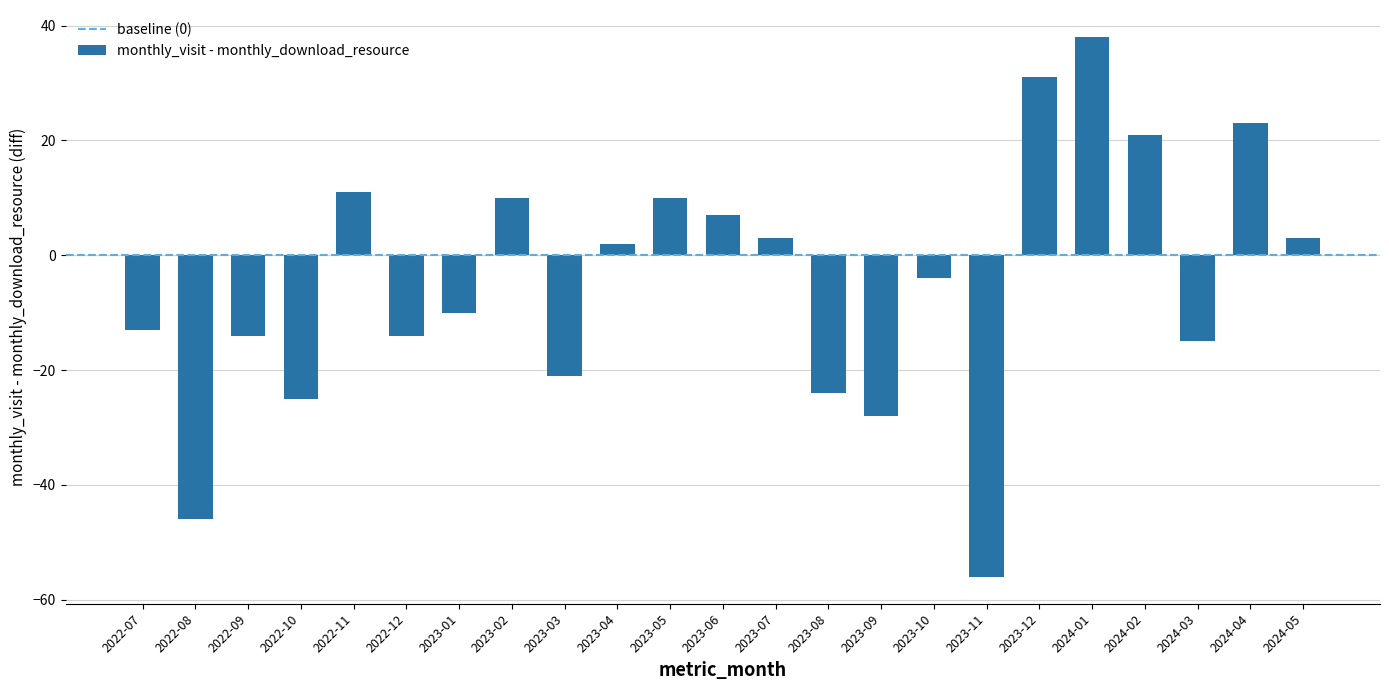

What is the sum of the values at 2022-08 and 2023-02?

-36